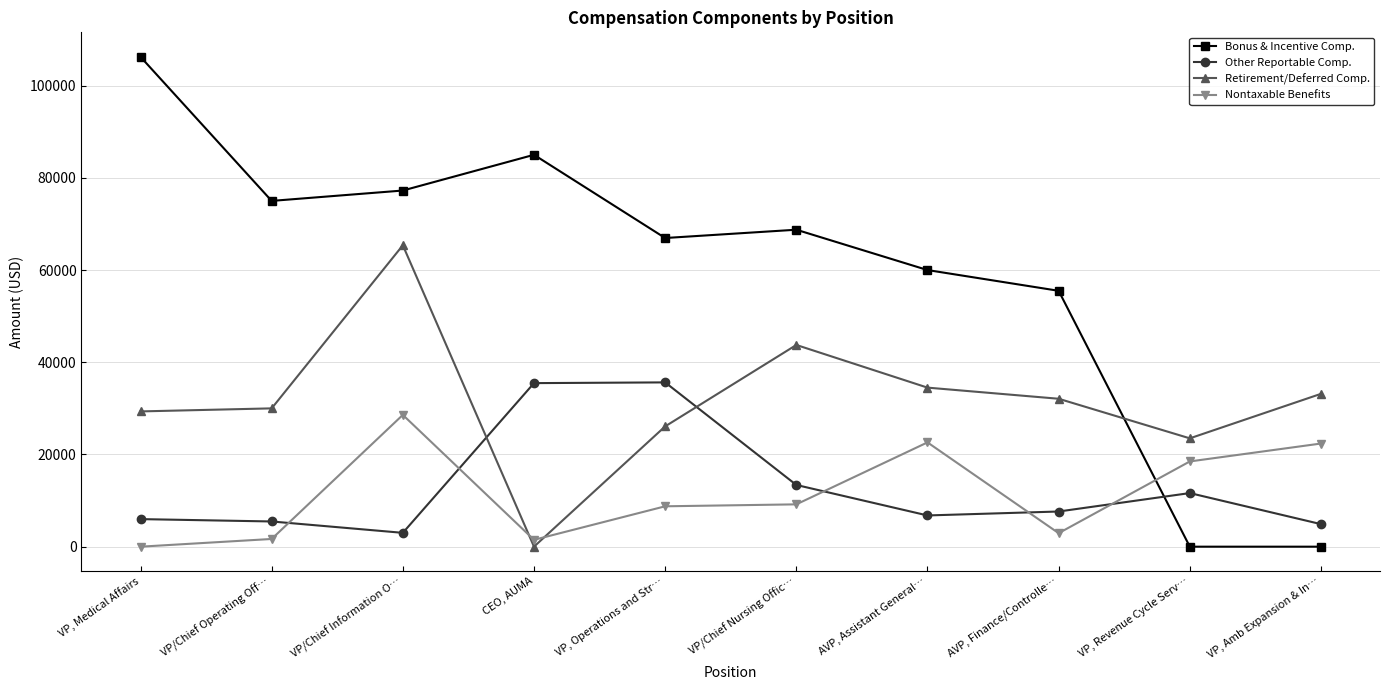

The value of Nontaxable Benefits at VP, Revenue Cycle Serv… is 29132.5. True or false?

False